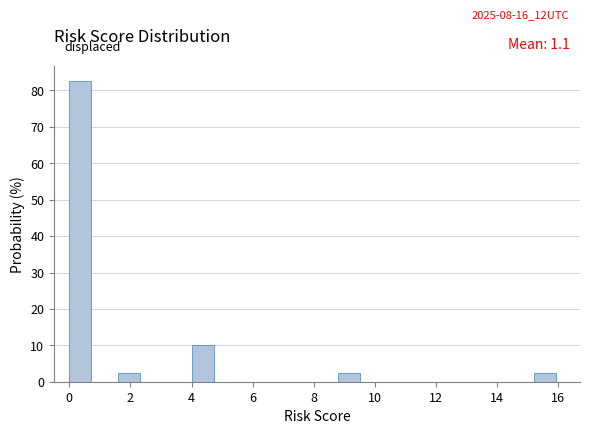

Over which range of the x-axis is the bar tallest?

0.0 to 0.8